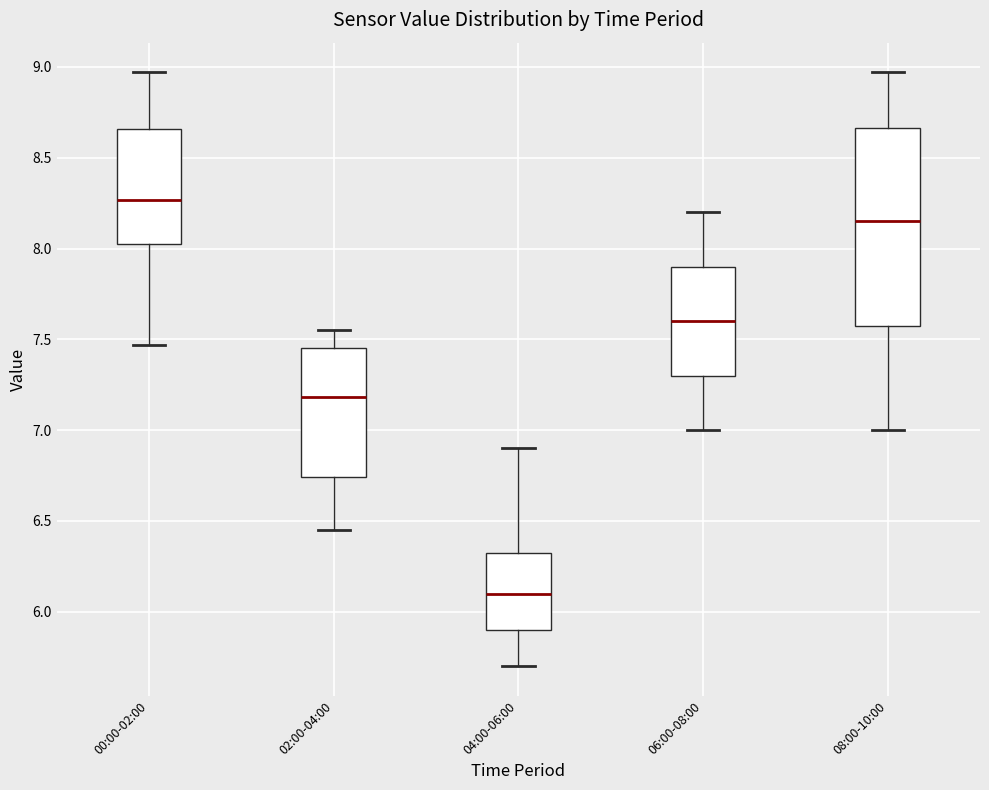

Reading left to right, read every box against the y-axis: the position of its median line, the range the box covers, and the ends of its whiskers. The values are not printed on the chart, so give them approximately, as read against the axis.

00:00-02:00: median 8.25, box 8.05 to 8.65, whiskers 7.45 to 8.95
02:00-04:00: median 7.20, box 6.75 to 7.45, whiskers 6.45 to 7.55
04:00-06:00: median 6.10, box 5.90 to 6.35, whiskers 5.70 to 6.90
06:00-08:00: median 7.60, box 7.30 to 7.90, whiskers 7.00 to 8.20
08:00-10:00: median 8.15, box 7.60 to 8.65, whiskers 7.00 to 8.95